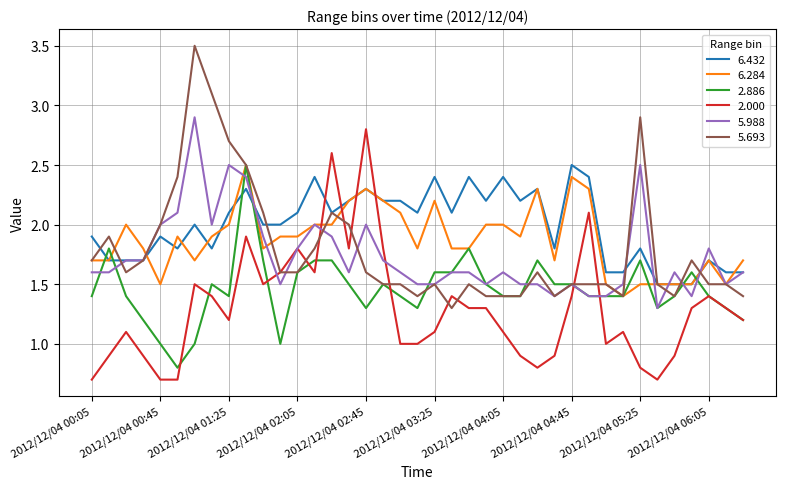

How many categories are shown in the chart?

39